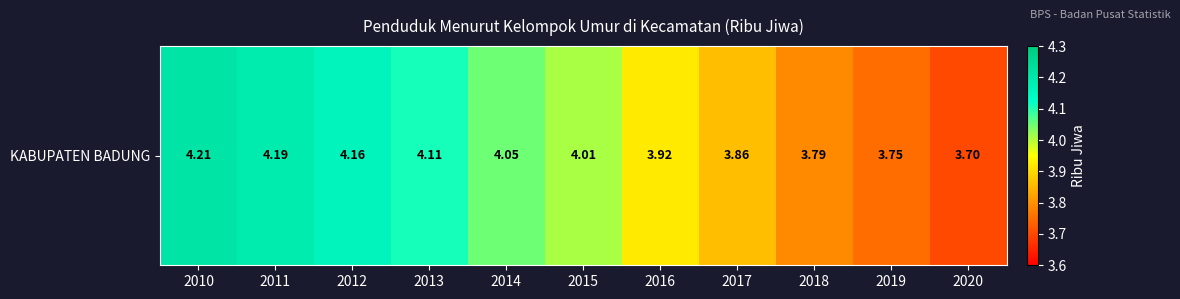

Which has a higher value, 2020 or 2010?

2010